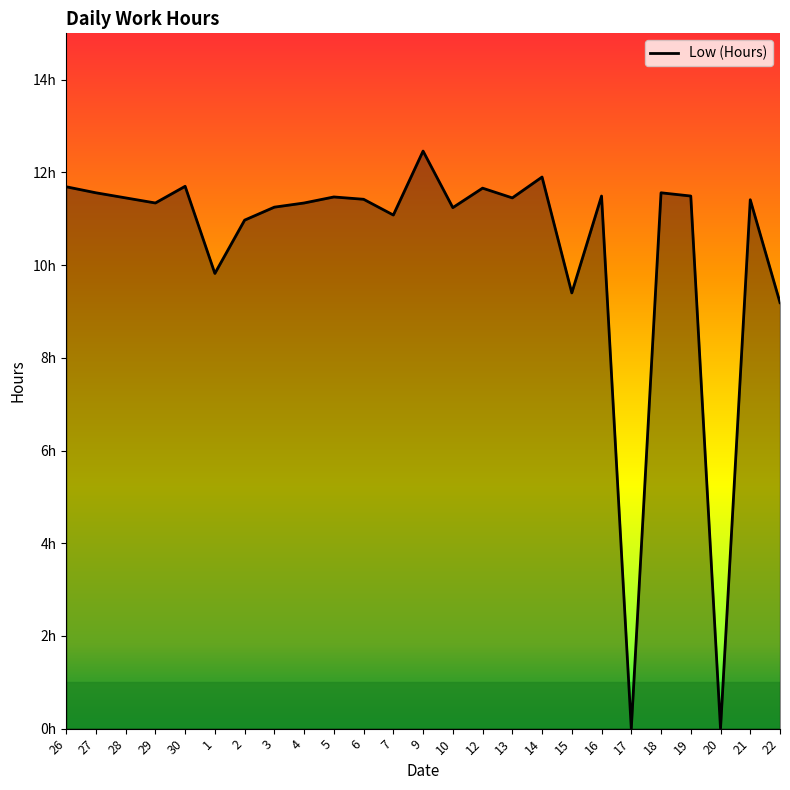

Approximately how many times larger is the value at 5 compared to 19?

1.0